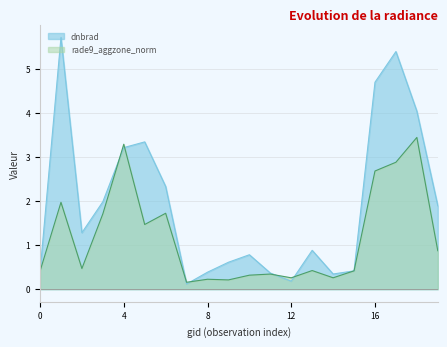

What is the average value of the rade9_aggzone_norm series?

1.2